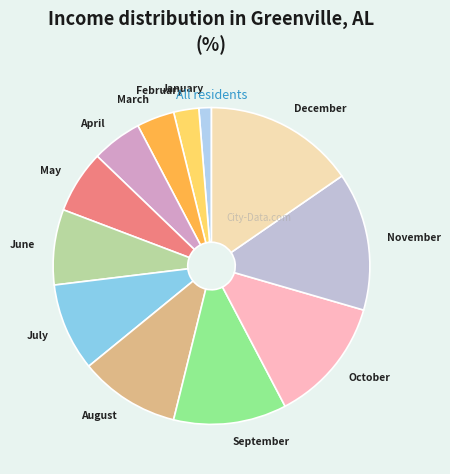

Is there any slice that represents more than half of the pie?

No